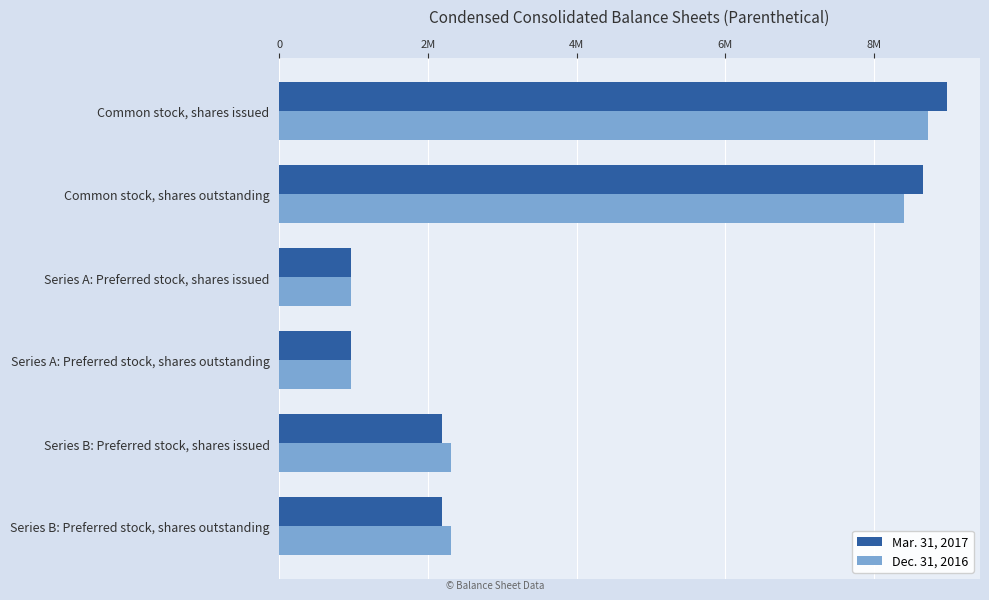

What are all the series names shown in the legend?

Mar. 31, 2017, Dec. 31, 2016